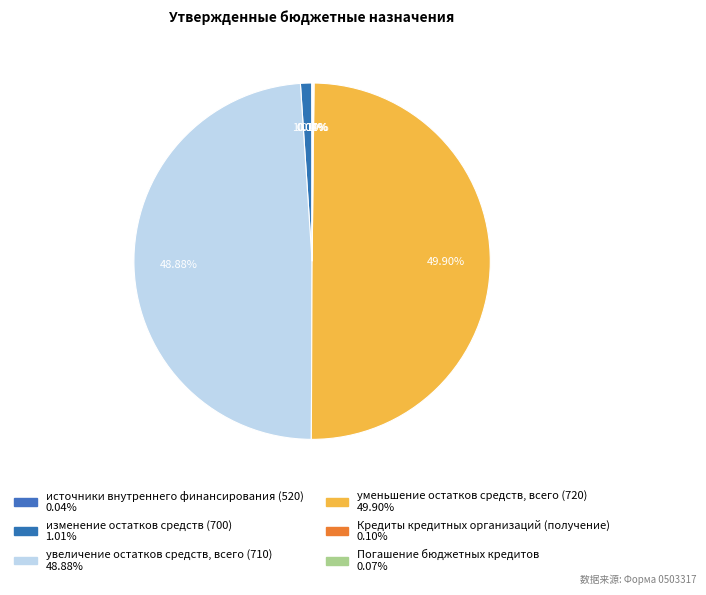

To the nearest percent, what portion does уменьшение остатков средств, всего (720) represent?

50%